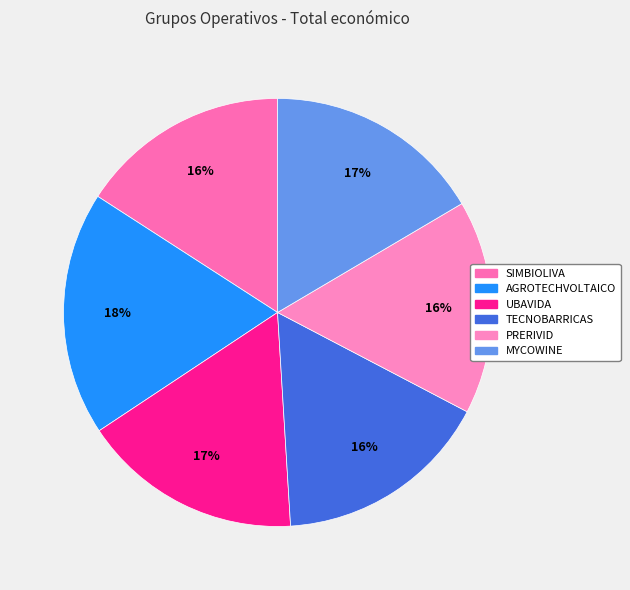

Count the number of slices in the pie.

6